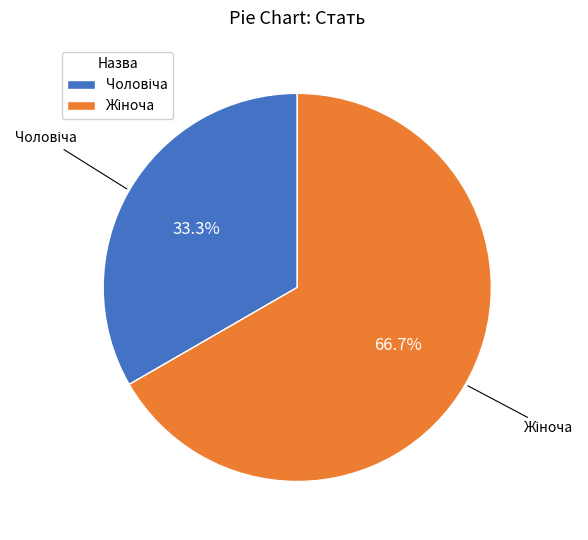

Is there any slice that represents more than half of the pie?

Yes